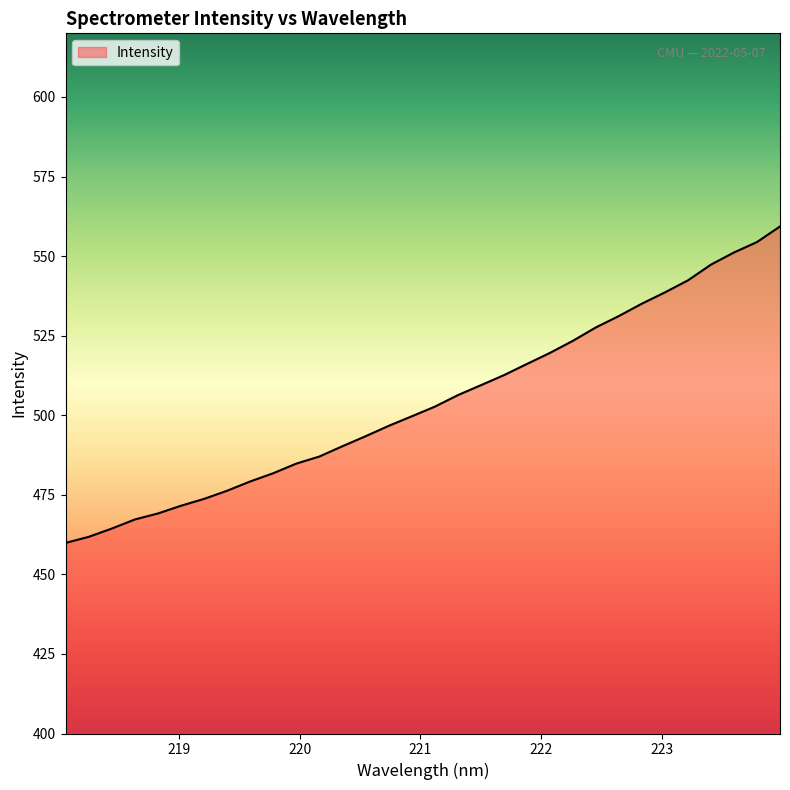

What is the minimum value shown in the chart?

459.9